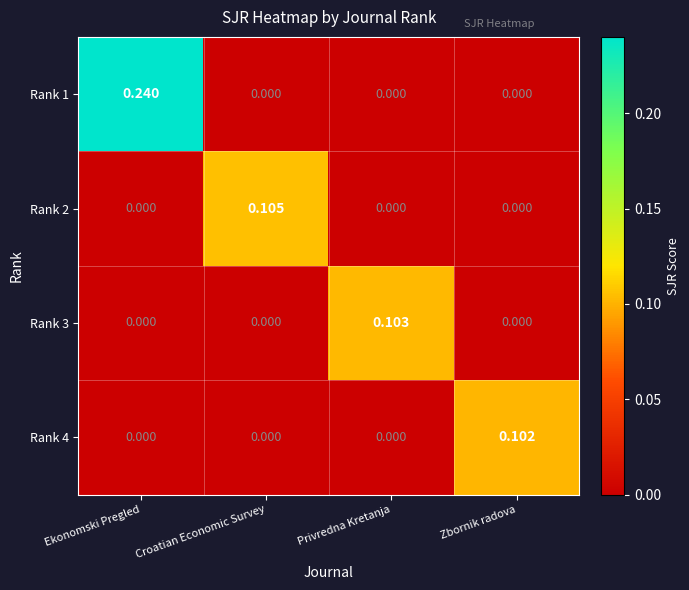

Which series has the largest range (max minus min)?

Rank 1